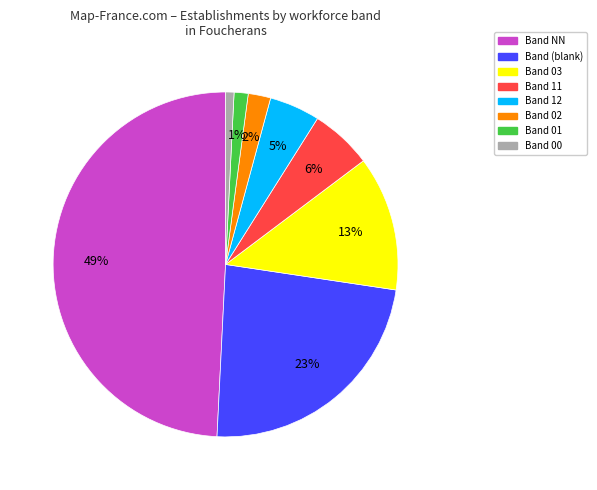

Is there a majority slice in this chart?

No